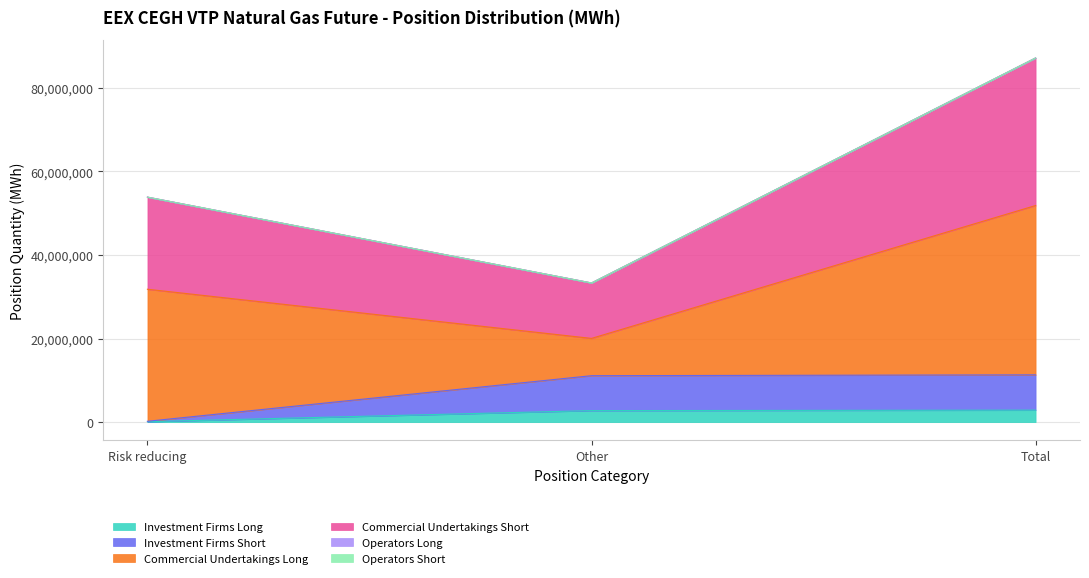

Does the chart display data point markers on the line(s)?

No